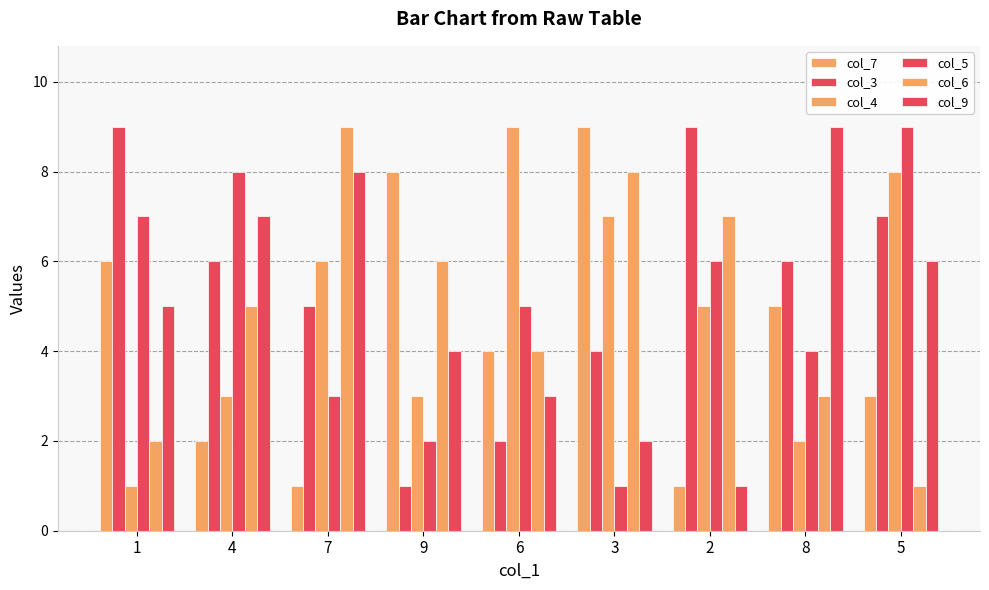

Reading left to right, extract all data points from this chart.

col_7: 1=6	4=2	7=1	9=8	6=4	3=9	2=1	8=5	5=3
col_3: 1=9	4=6	7=5	9=1	6=2	3=4	2=9	8=6	5=7
col_4: 1=1	4=3	7=6	9=3	6=9	3=7	2=5	8=2	5=8
col_5: 1=7	4=8	7=3	9=2	6=5	3=1	2=6	8=4	5=9
col_6: 1=2	4=5	7=9	9=6	6=4	3=8	2=7	8=3	5=1
col_9: 1=5	4=7	7=8	9=4	6=3	3=2	2=1	8=9	5=6